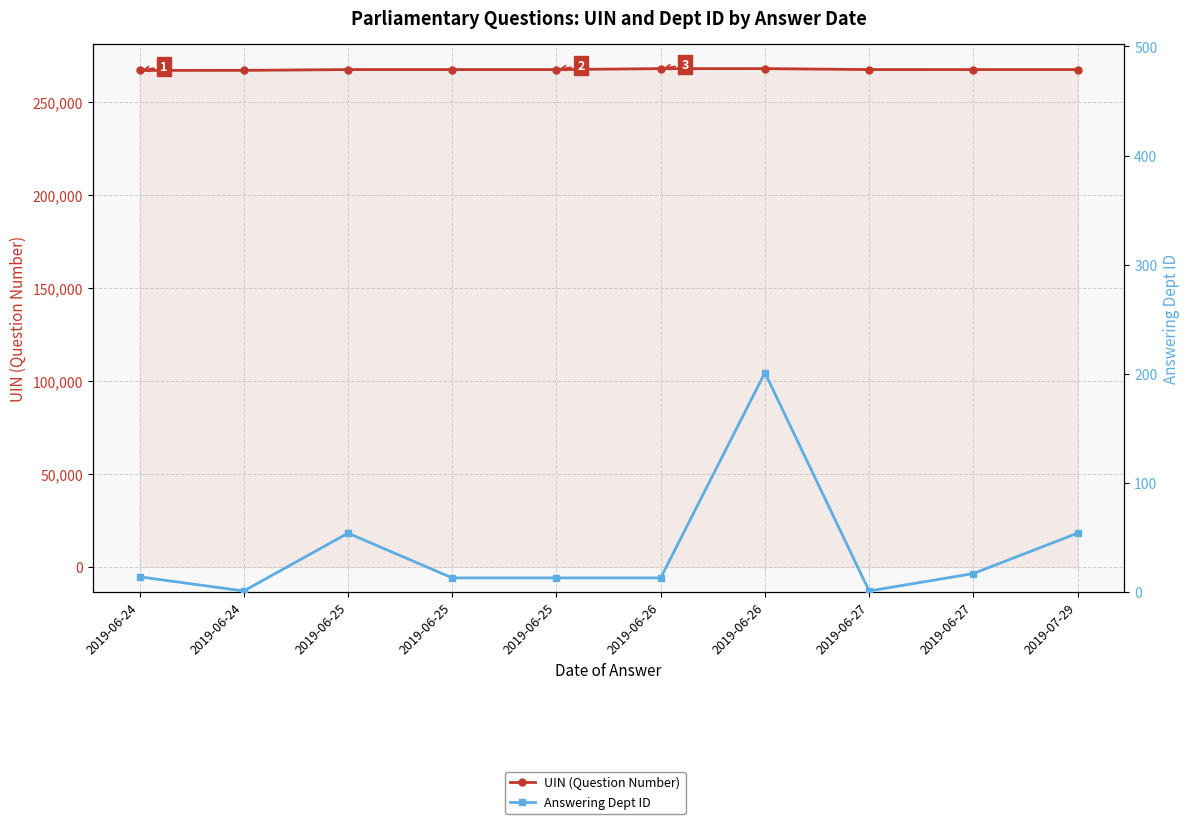

What is the label of the 6th point from the left?

2019-06-26